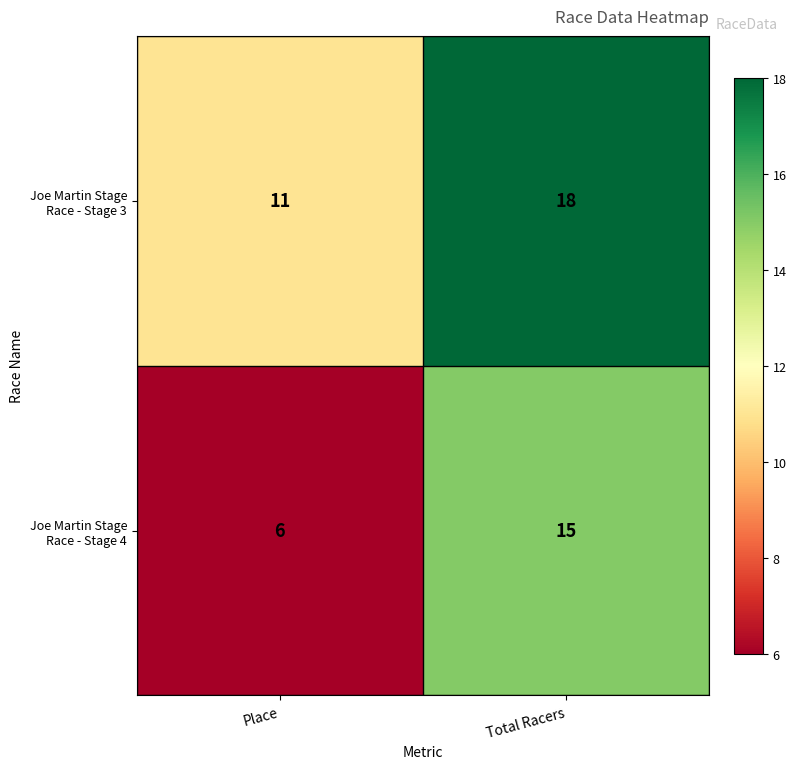

What is the smallest value displayed?

6